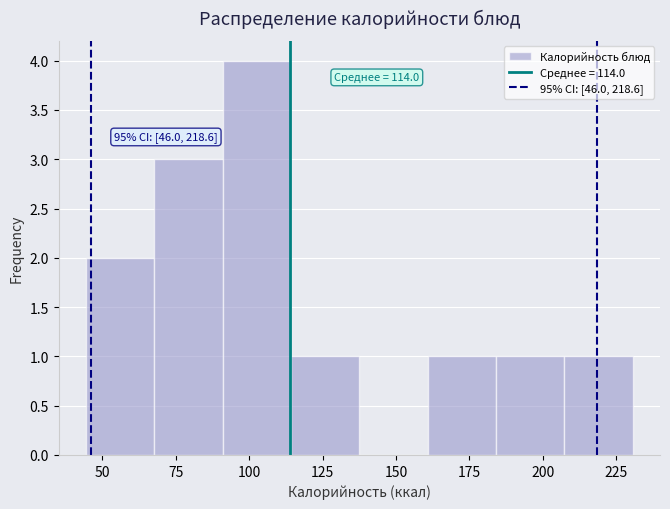

Which range on the x-axis has the tallest bar?

90 to 115